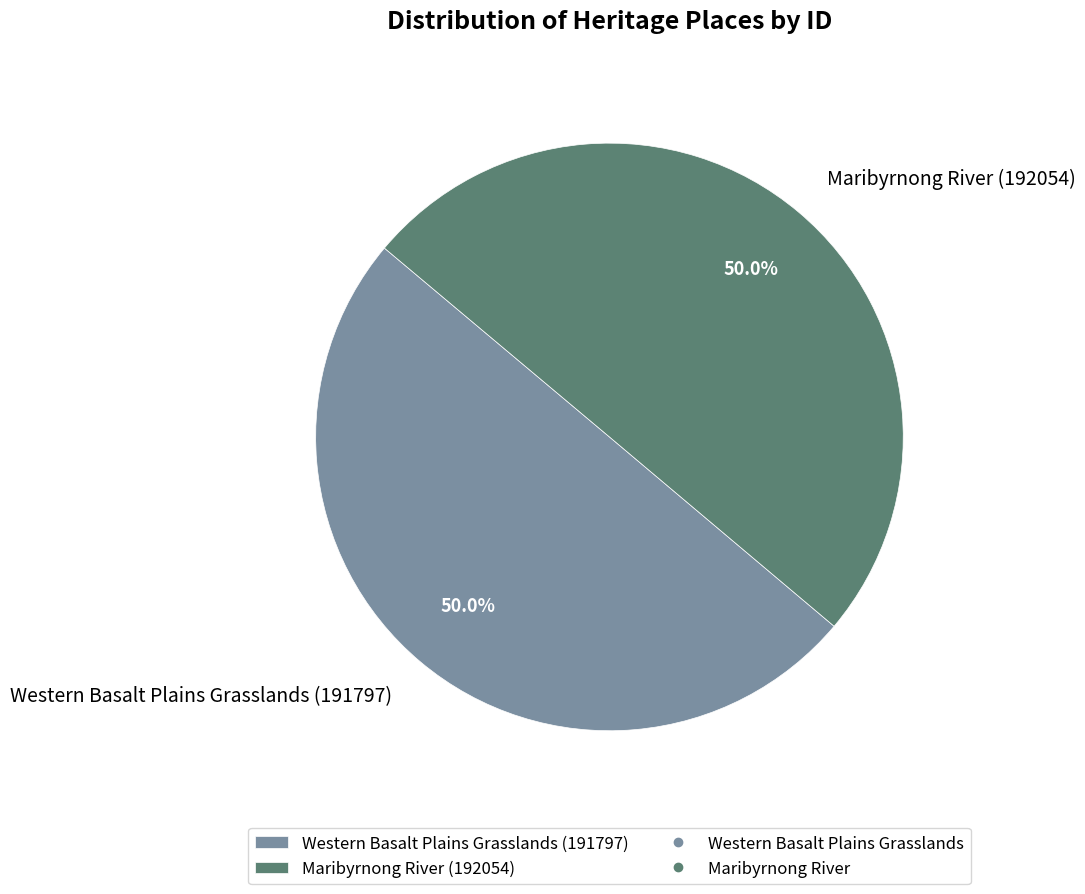

How many slices are in this pie chart?

2